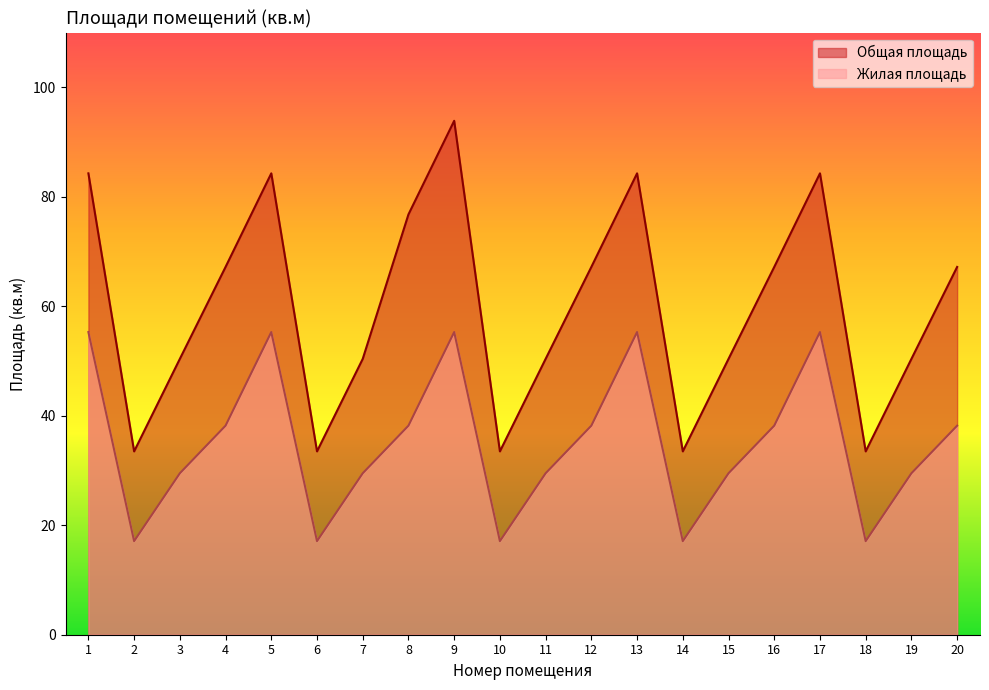

What is the difference between the highest and lowest values at 15?

20.9